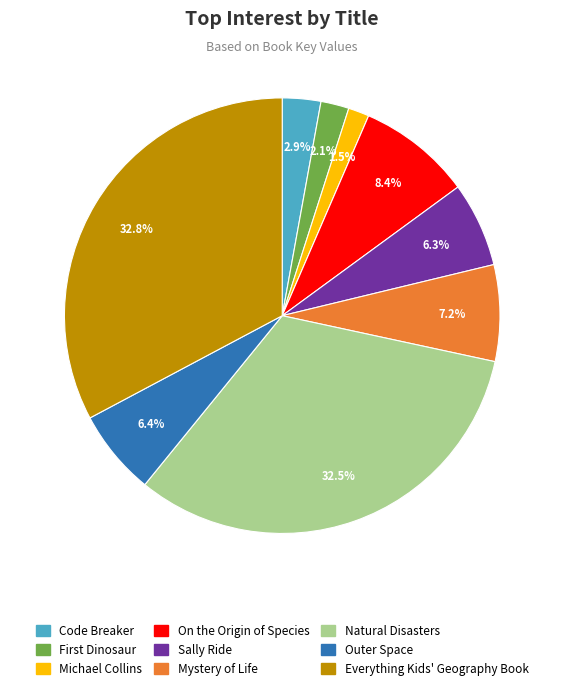

Is Michael Collins the majority of the pie?

No